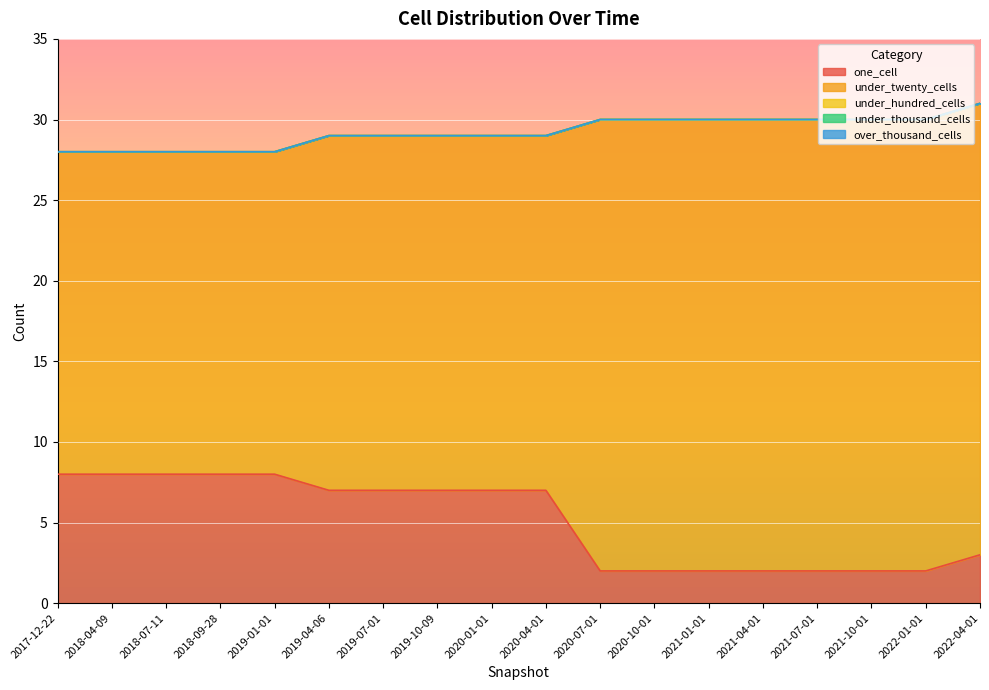

Reading right to left, extract all data points from this chart.

one_cell: 2022-04-01=3	2022-01-01=2	2021-10-01=2	2021-07-01=2	2021-04-01=2	2021-01-01=2	2020-10-01=2	2020-07-01=2	2020-04-01=7	2020-01-01=7	2019-10-09=7	2019-07-01=7	2019-04-06=7	2019-01-01=8	2018-09-28=8	2018-07-11=8	2018-04-09=8	2017-12-22=8
under_twenty_cells: 2022-04-01=28	2022-01-01=28	2021-10-01=28	2021-07-01=28	2021-04-01=28	2021-01-01=28	2020-10-01=28	2020-07-01=28	2020-04-01=22	2020-01-01=22	2019-10-09=22	2019-07-01=22	2019-04-06=22	2019-01-01=20	2018-09-28=20	2018-07-11=20	2018-04-09=20	2017-12-22=20
under_hundred_cells: 2022-04-01=0	2022-01-01=0	2021-10-01=0	2021-07-01=0	2021-04-01=0	2021-01-01=0	2020-10-01=0	2020-07-01=0	2020-04-01=0	2020-01-01=0	2019-10-09=0	2019-07-01=0	2019-04-06=0	2019-01-01=0	2018-09-28=0	2018-07-11=0	2018-04-09=0	2017-12-22=0
under_thousand_cells: 2022-04-01=0	2022-01-01=0	2021-10-01=0	2021-07-01=0	2021-04-01=0	2021-01-01=0	2020-10-01=0	2020-07-01=0	2020-04-01=0	2020-01-01=0	2019-10-09=0	2019-07-01=0	2019-04-06=0	2019-01-01=0	2018-09-28=0	2018-07-11=0	2018-04-09=0	2017-12-22=0
over_thousand_cells: 2022-04-01=0	2022-01-01=0	2021-10-01=0	2021-07-01=0	2021-04-01=0	2021-01-01=0	2020-10-01=0	2020-07-01=0	2020-04-01=0	2020-01-01=0	2019-10-09=0	2019-07-01=0	2019-04-06=0	2019-01-01=0	2018-09-28=0	2018-07-11=0	2018-04-09=0	2017-12-22=0